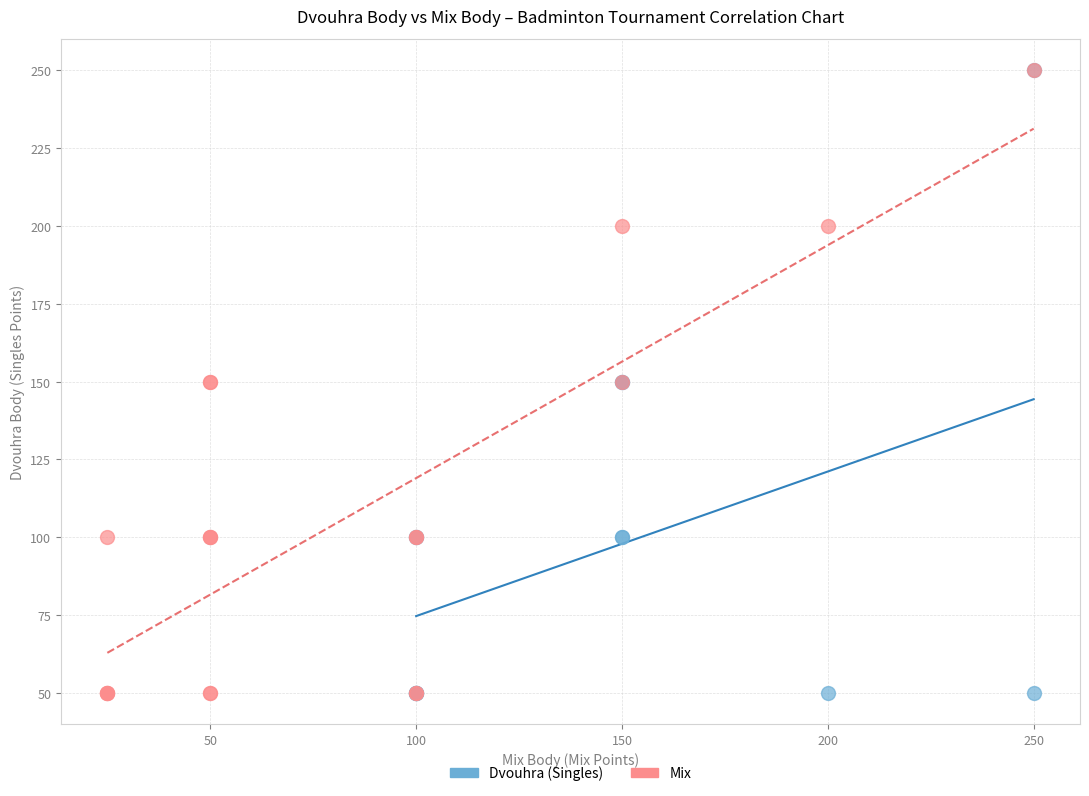

What are all the series names shown in the legend?

Dvouhra (Singles), Mix